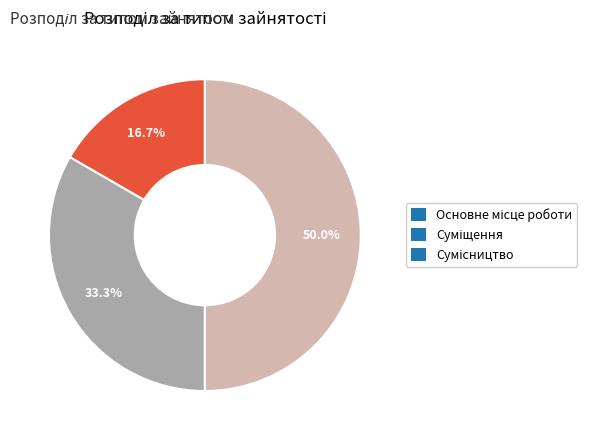

To the nearest percent, what is the difference between the Суміщення and Основне місце роботи slice percentages?

17%